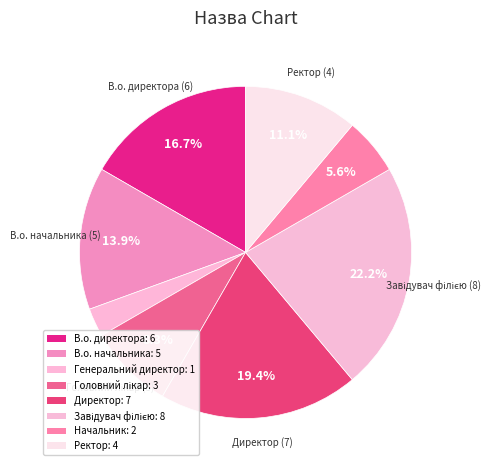

Which category has the smallest portion of the pie?

Генеральний директор